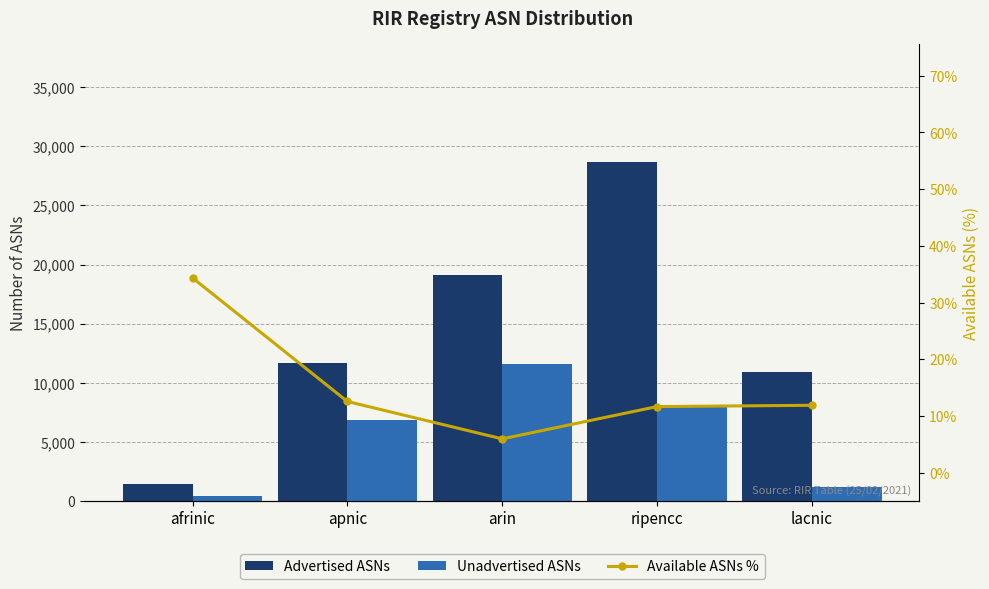

Rank the series by their average value, from highest to lowest.

Advertised ASNs, Unadvertised ASNs, Available ASNs %